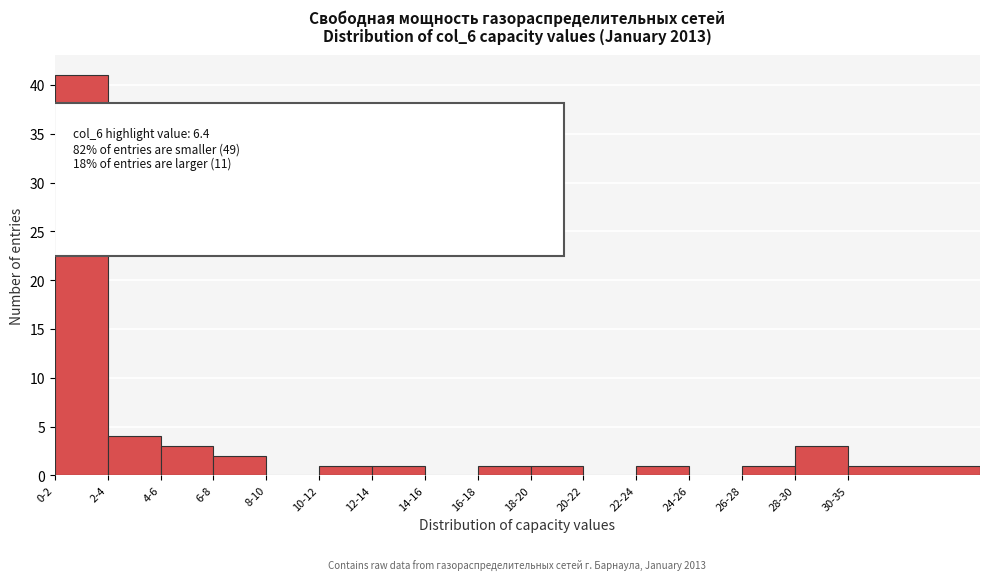

Reading left to right, list all the values displayed in this chart.

0-2=41	2-4=4	4-6=3	6-8=2	8-10=0	10-12=1	12-14=1	14-16=0	16-18=1	18-20=1	20-22=0	22-24=1	24-26=0	26-28=1	28-30=3	30-35=1